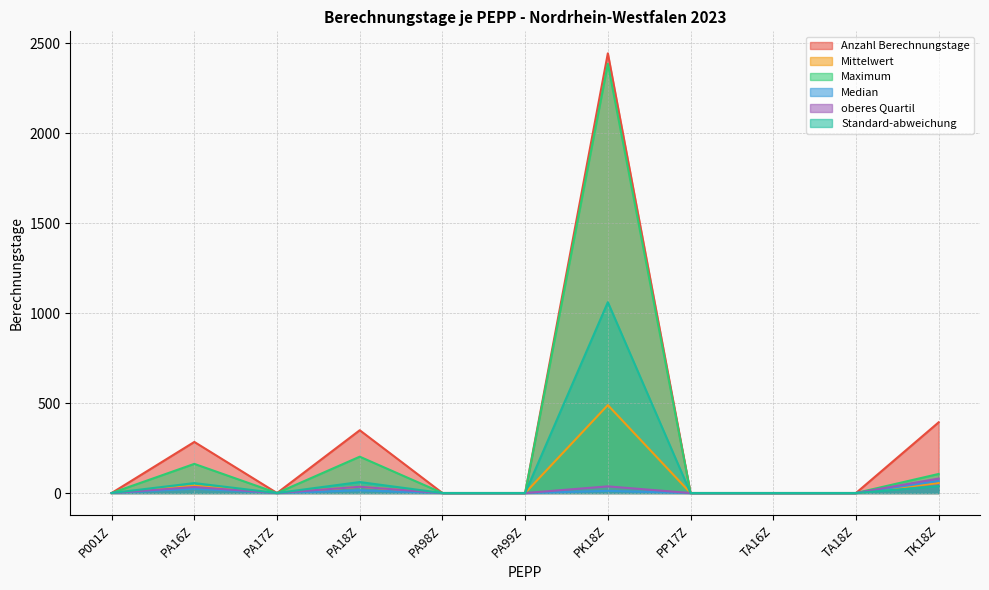

How many series are shown in this chart?

6